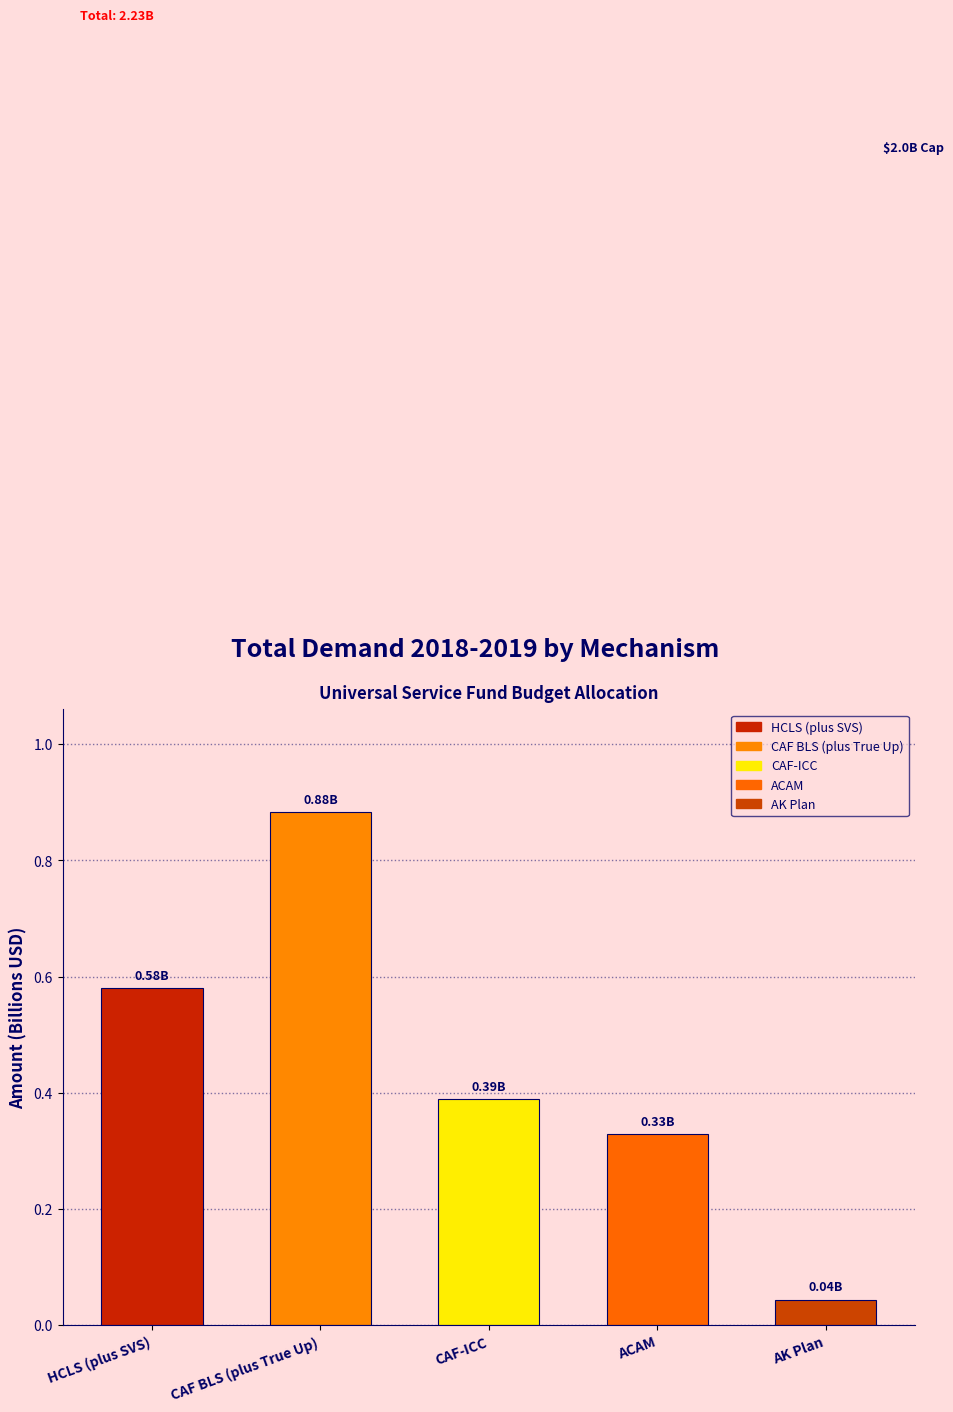

Rank the categories by value from lowest to highest.

AK Plan, ACAM, CAF-ICC, HCLS (plus SVS), CAF BLS (plus True Up)